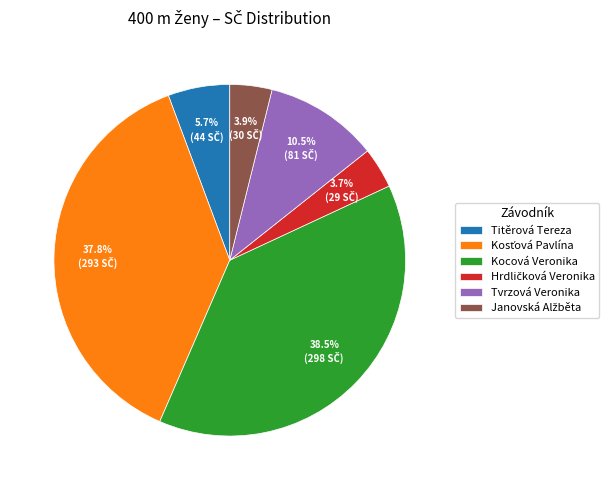

What portion of the pie excludes Titěrová Tereza?

94.3%